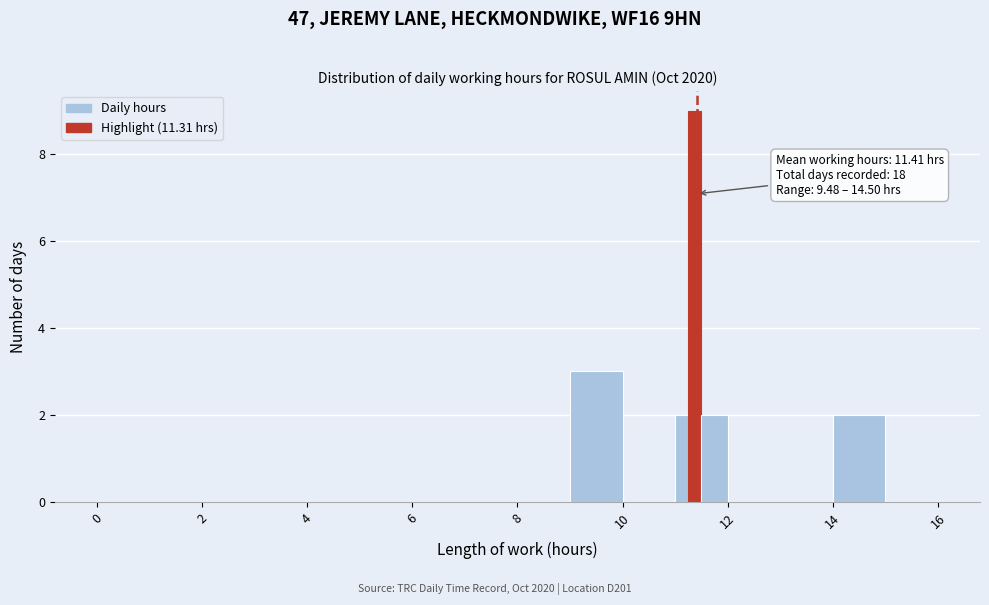

Around what value on the x-axis is the tallest bar? Give the approximate position of its centre, as read against the axis.

11.4